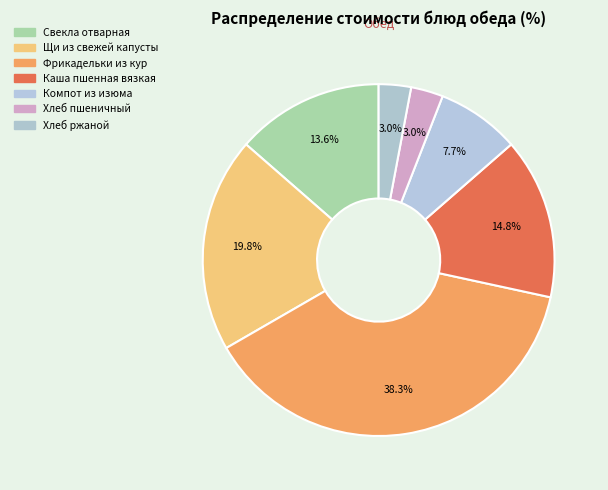

Count the number of slices in the pie.

7